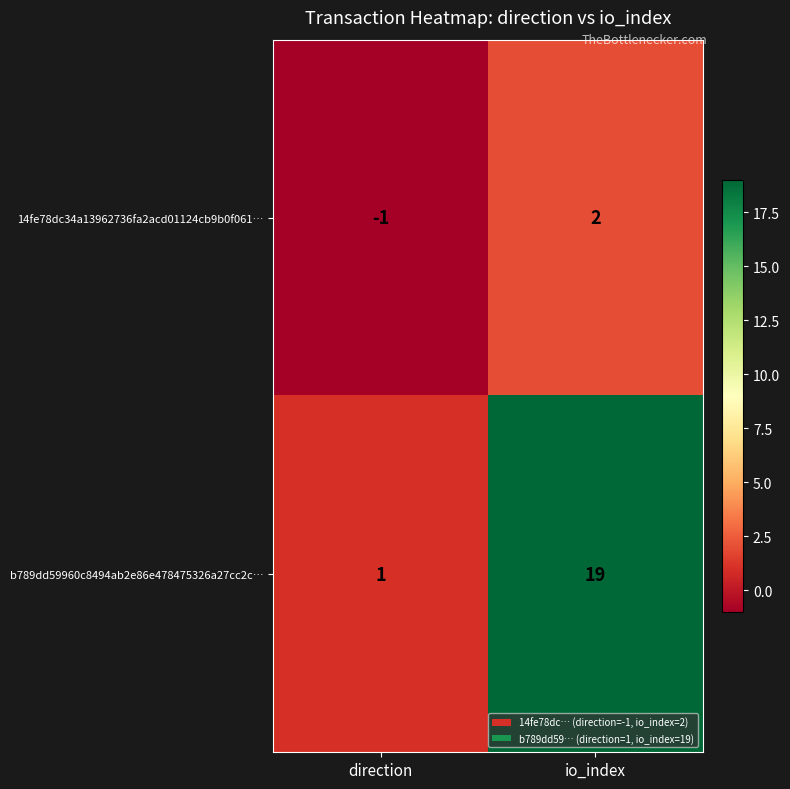

Between direction and io_index, which series saw the biggest shift?

b789dd59960c8494ab2e86e478475326a27cc2c…